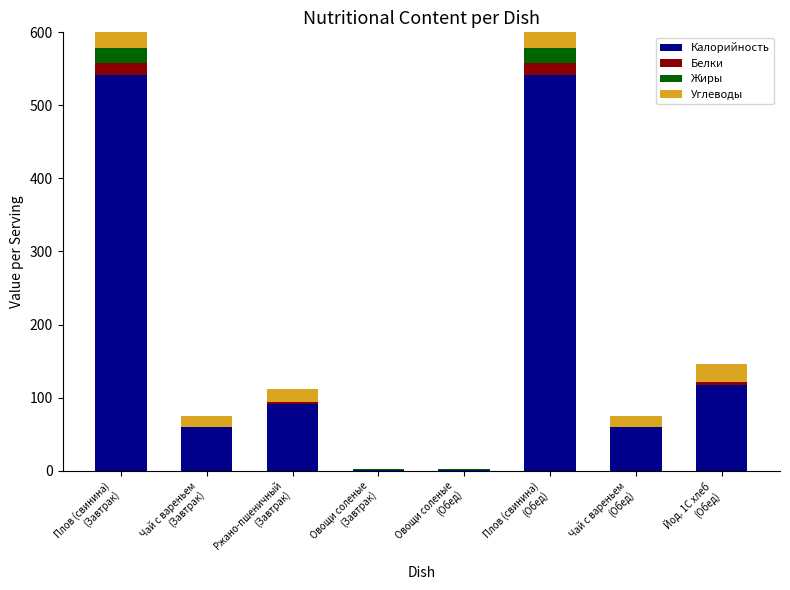

Reading left to right, extract all data points from this chart.

Калорийность: 542.2	60.0	90.5	1.4	1.4	542.2	60.0	117.5
Белки: 16.4	0.1	3.3	0.1	0.1	16.4	0.1	3.8
Жиры: 19.3	0.0	0.6	0.0	0.0	19.3	0.0	0.4
Углеводы: 47.2	15.0	17.0	0.2	0.2	47.2	15.0	24.6